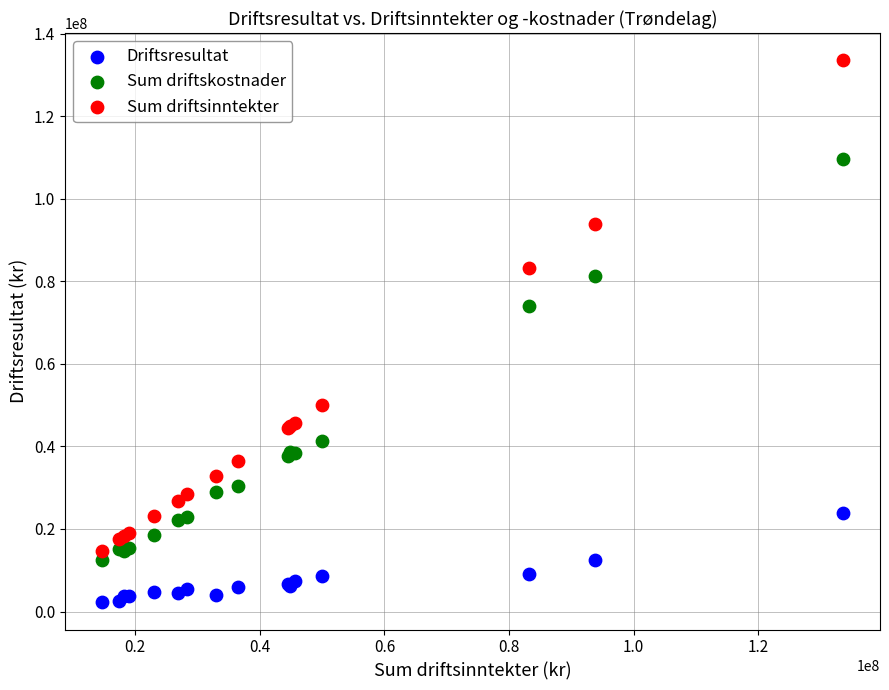

What are all the series names shown in the legend?

Driftsresultat, Sum driftskostnader, Sum driftsinntekter